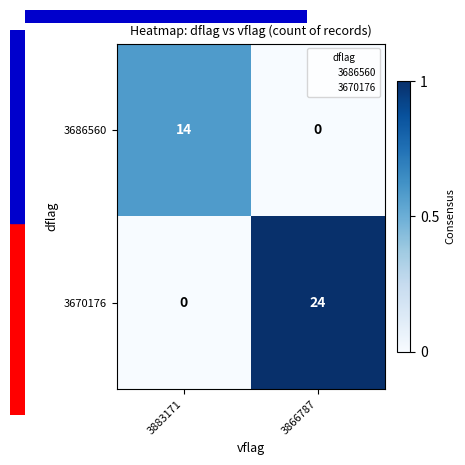

Rank the series at 3866787 from lowest to highest value.

3686560, 3670176